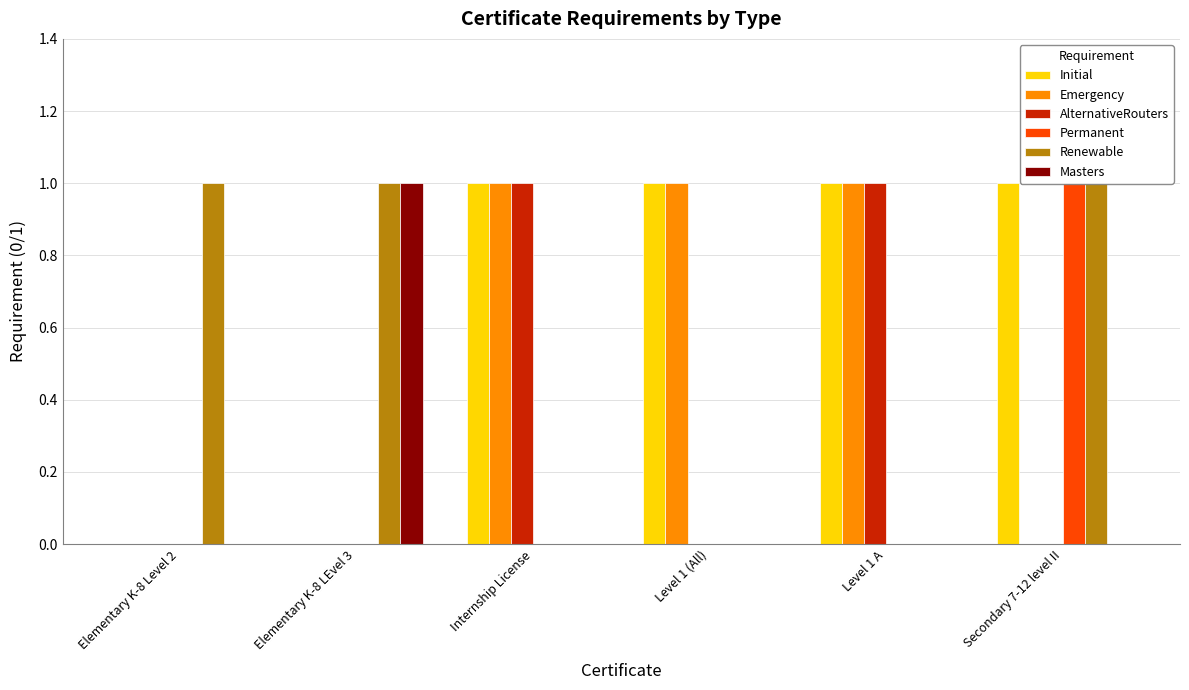

Count the Initial values in the range 0 to 1.

6